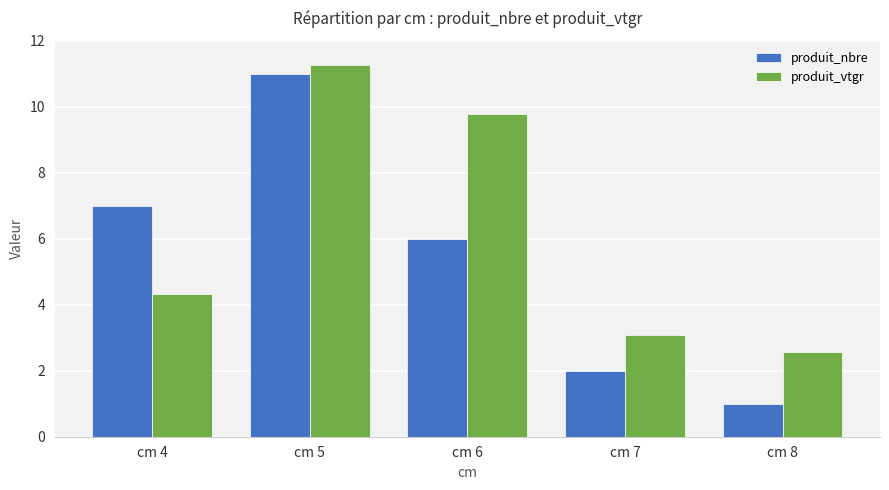

Count the number of data series in this chart.

2